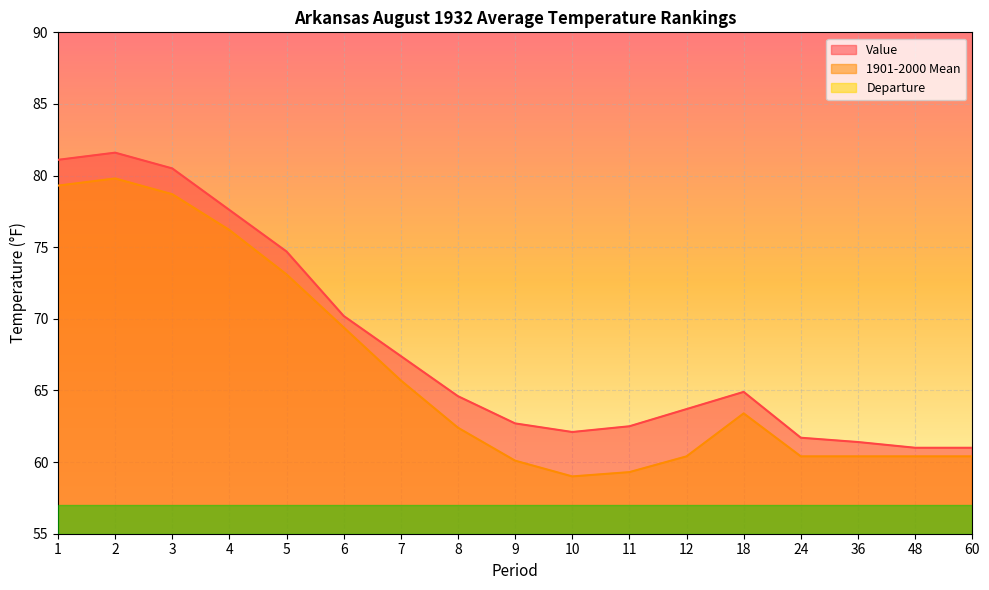

Which category has the lowest value across all series?

48